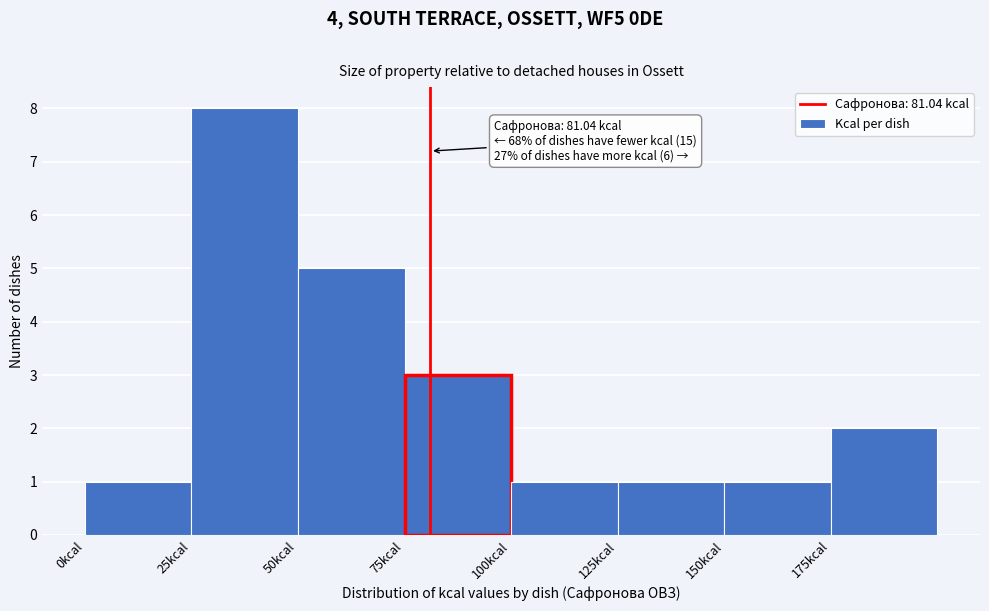

Over which range of the x-axis is the bar tallest?

25 to 50